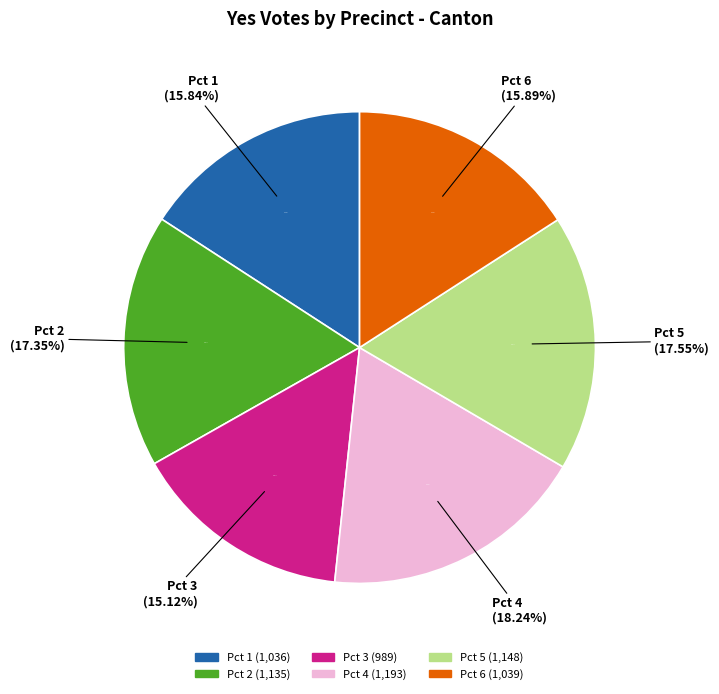

What is the change in value from Pct 1 to Pct 3?

-47